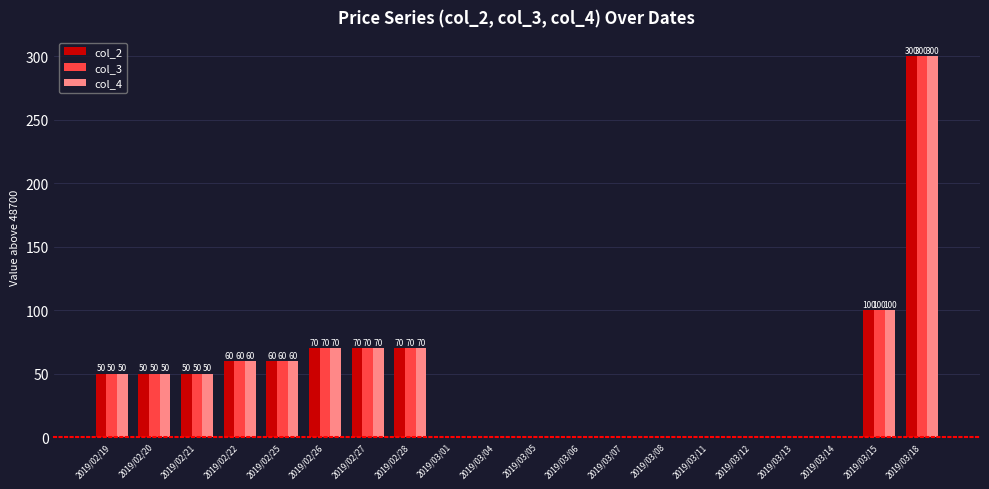

Which category has the highest value across all series?

2019/03/18